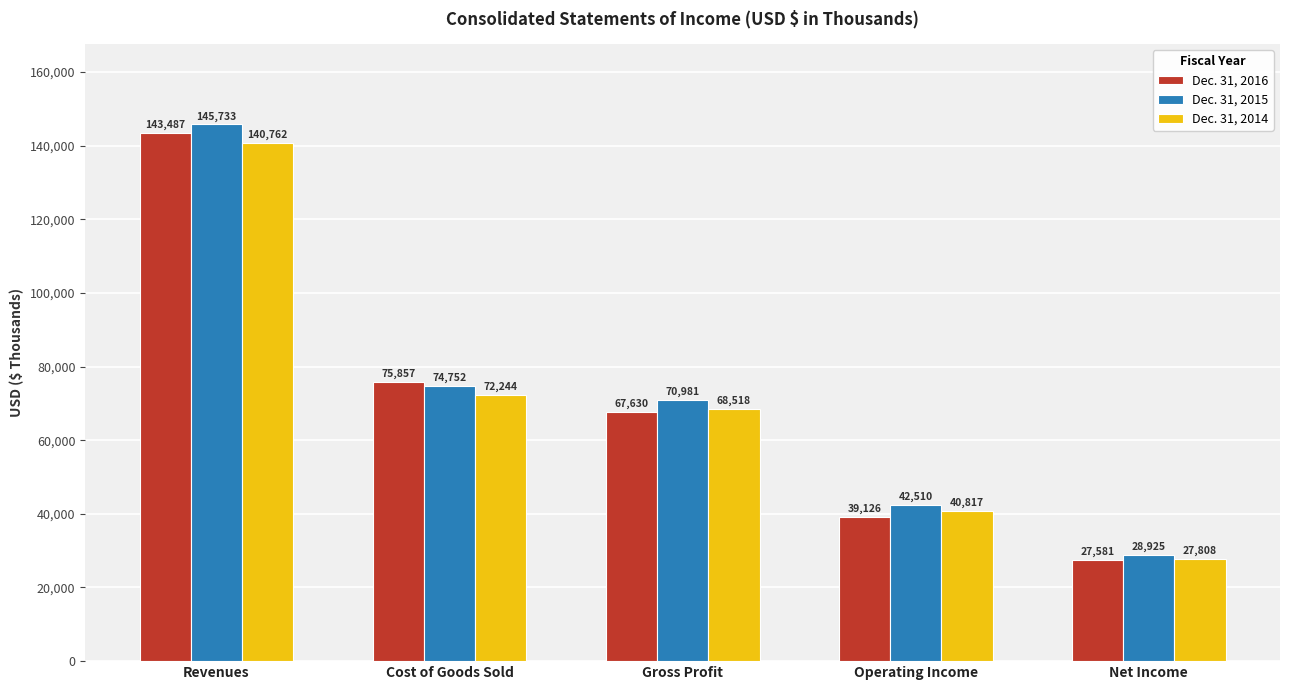

Is it true that Dec. 31, 2014 equals 40817 at Operating Income?

True